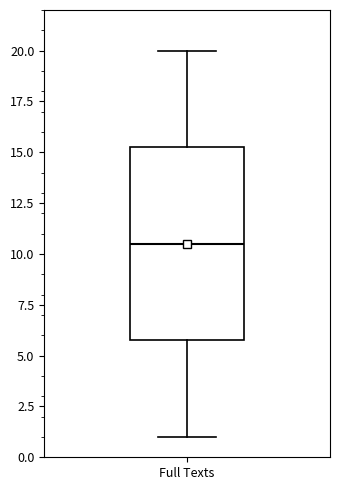

Where does the median line of the box for Full Texts sit on the y-axis? The values are not printed on the chart, so give them approximately, as read against the axis.

10.5